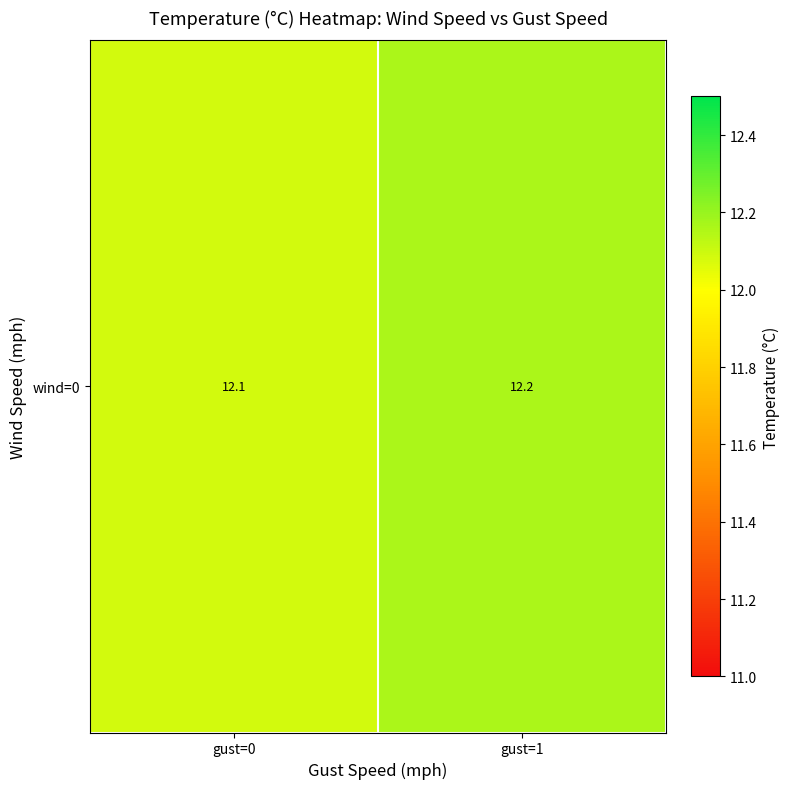

The chart shows a value of 19.8 at gust=0. True or false?

False